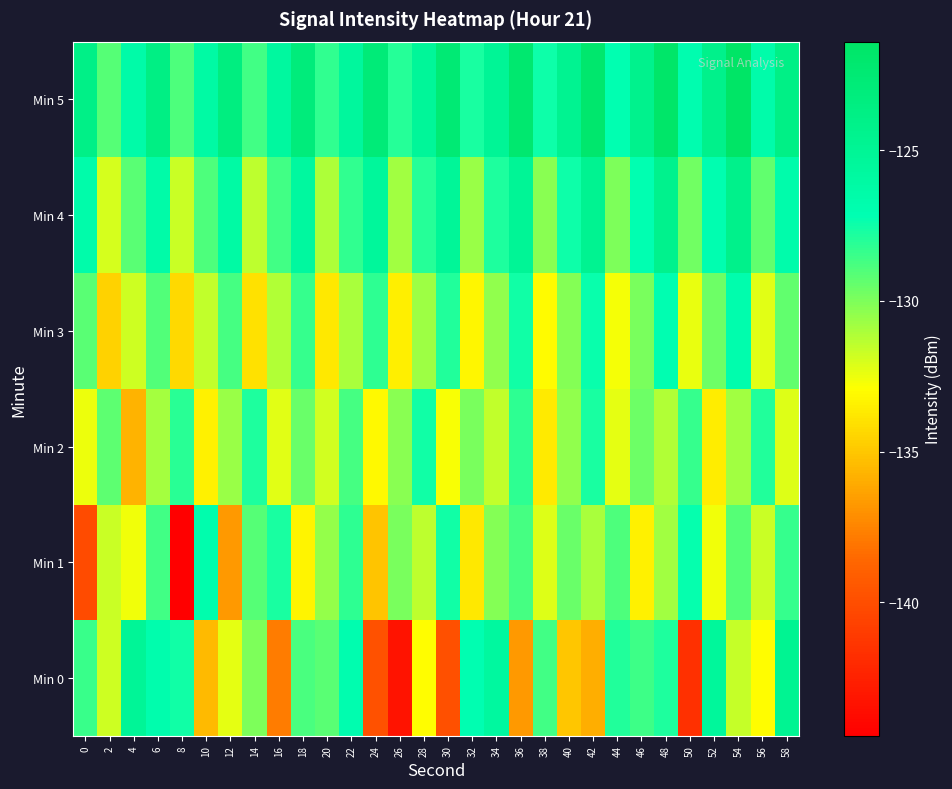

Rank the series by their maximum value, from lowest to highest.

Min 2, Min 1, Min 3, Min 0, Min 4, Min 5